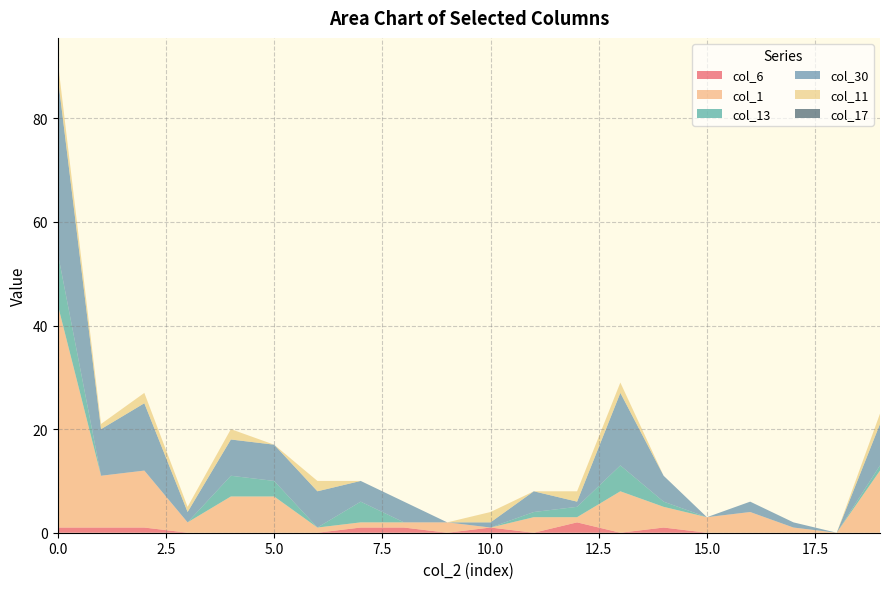

Reading left to right, extract all data points from this chart.

col_6: 0=1	1=1	2=1	3=0	4=0	5=0	6=0	7=1	8=1	9=0	10=1	11=0	12=2	13=0	14=1	15=0	16=0	17=0	18=0	19=0
col_1: 0=43	1=10	2=11	3=2	4=7	5=7	6=1	7=1	8=1	9=2	10=0	11=3	12=1	13=8	14=4	15=3	16=4	17=1	18=0	19=12
col_13: 0=10	1=0	2=0	3=0	4=4	5=3	6=0	7=4	8=0	9=0	10=0	11=1	12=2	13=5	14=1	15=0	16=0	17=0	18=0	19=1
col_30: 0=34	1=9	2=13	3=2	4=7	5=7	6=7	7=4	8=4	9=0	10=1	11=4	12=1	13=14	14=5	15=0	16=2	17=1	18=0	19=8
col_11: 0=3	1=1	2=2	3=1	4=2	5=0	6=2	7=0	8=0	9=0	10=2	11=0	12=2	13=2	14=0	15=0	16=0	17=0	18=0	19=2
col_17: 0=0	1=0	2=0	3=0	4=0	5=0	6=0	7=0	8=0	9=0	10=0	11=0	12=0	13=0	14=0	15=0	16=0	17=0	18=0	19=0